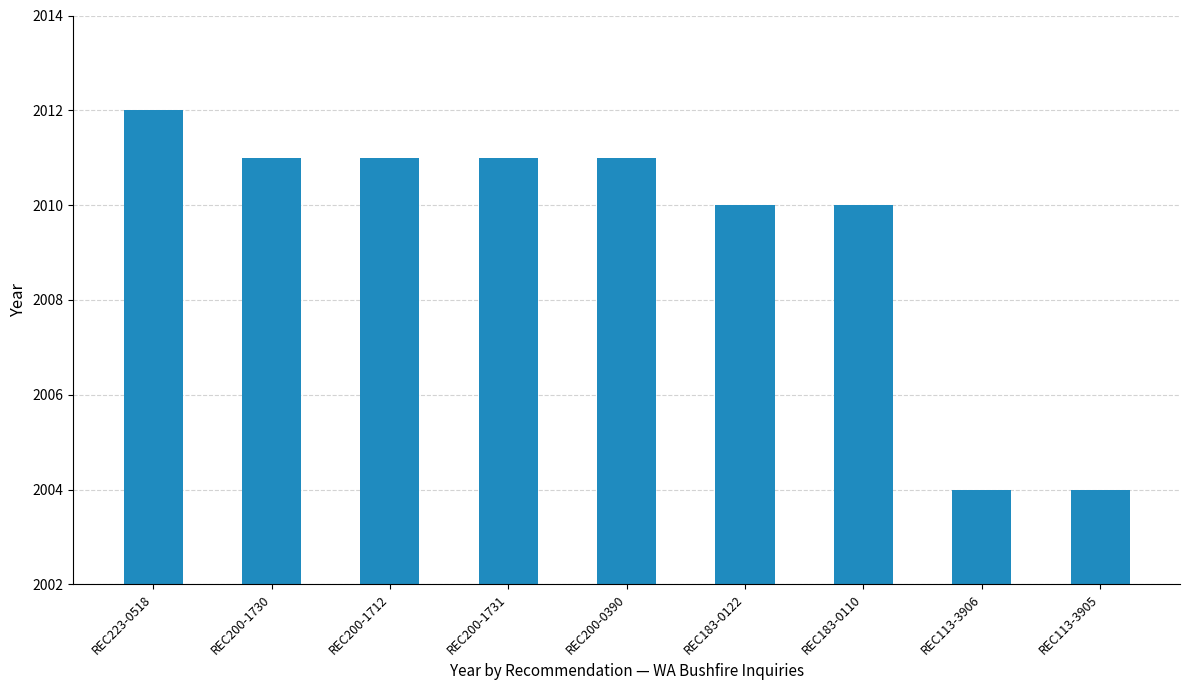

How many distinct data groups are displayed?

1